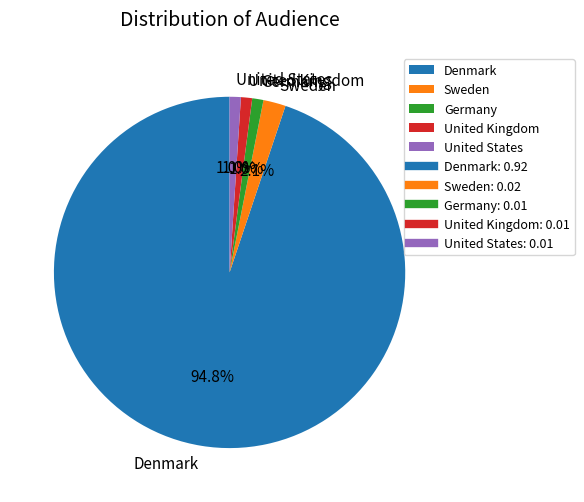

The United States slice represents 1% of the pie. True or false?

True